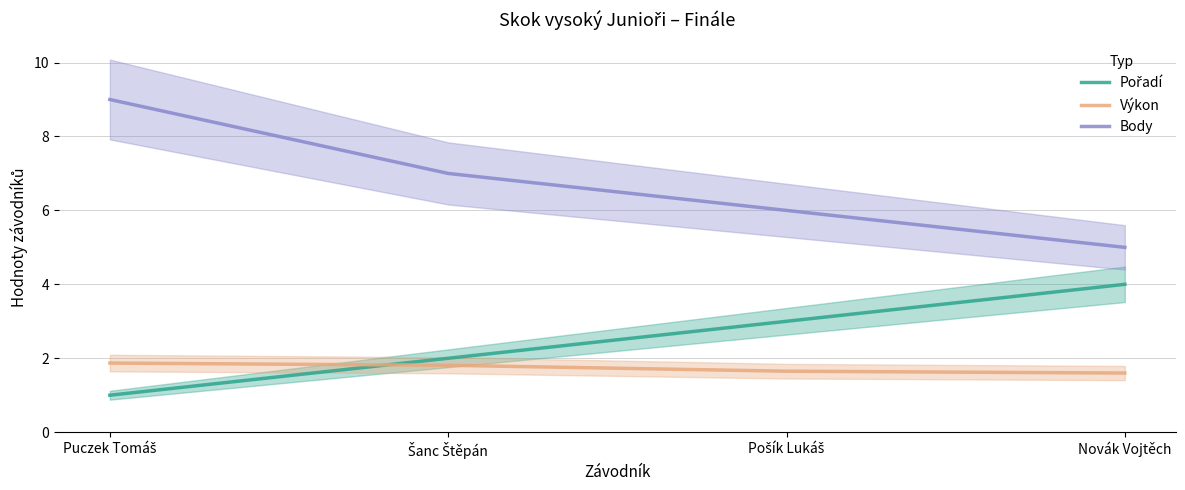

How many Výkon values are between 1 and 2?

4